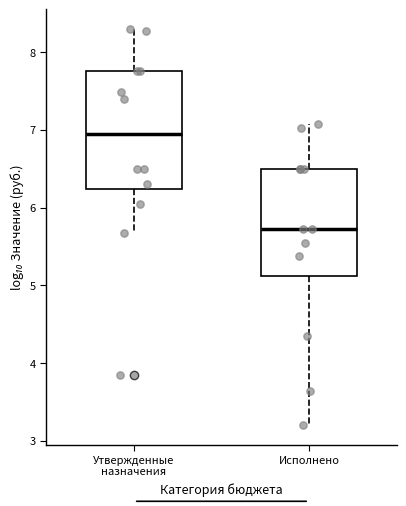

Reading left to right, read every box against the y-axis: the position of its median line, the range the box covers, and the ends of its whiskers. The values are not printed on the chart, so give them approximately, as read against the axis.

Утвержденные назначения: median 6.9, box 6.2 to 7.8, whiskers 5.7 to 8.3
Исполнено: median 5.7, box 5.1 to 6.5, whiskers 3.2 to 7.1